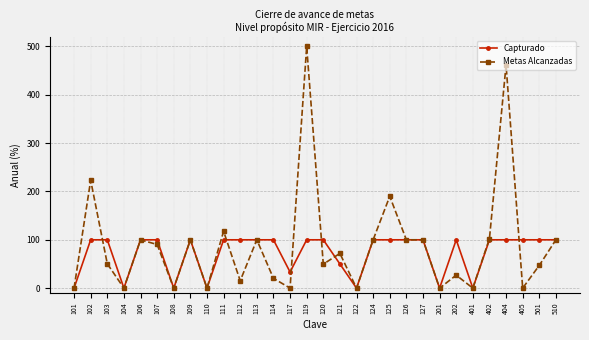

At how many categories does at least one series exceed 76?

21